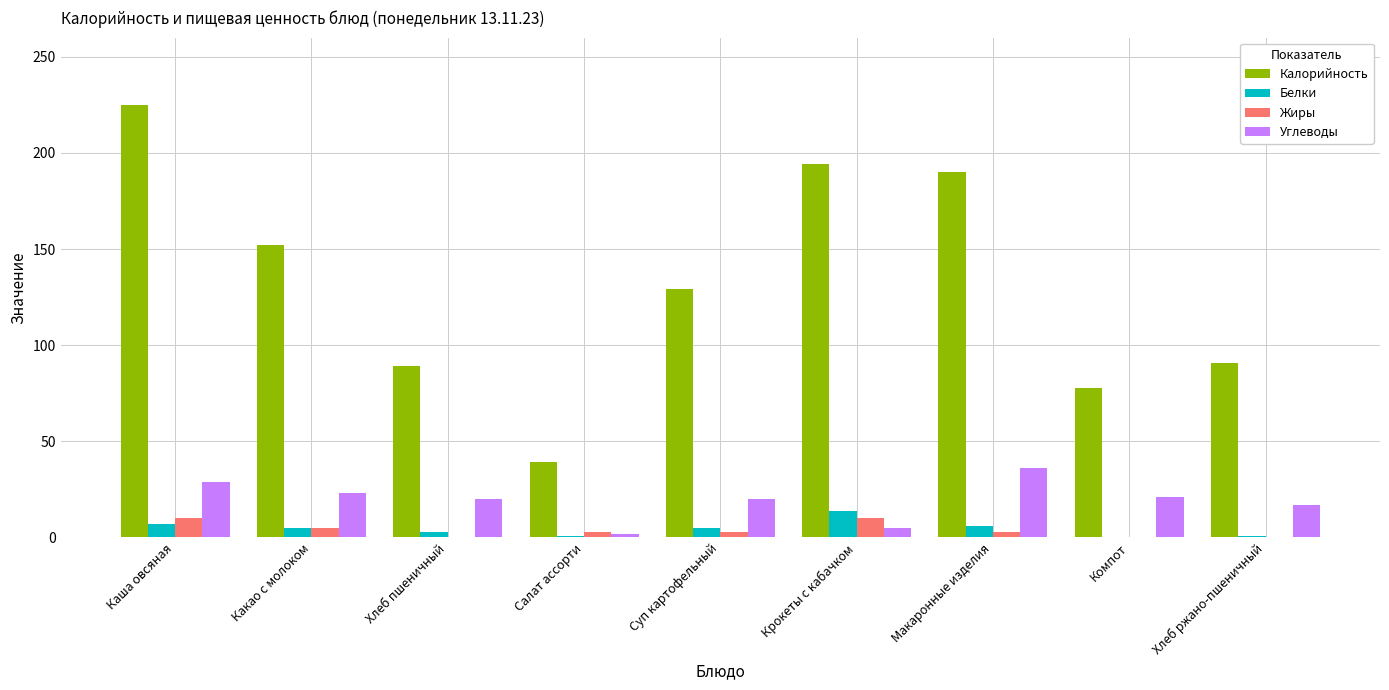

What is the greatest value displayed?

225